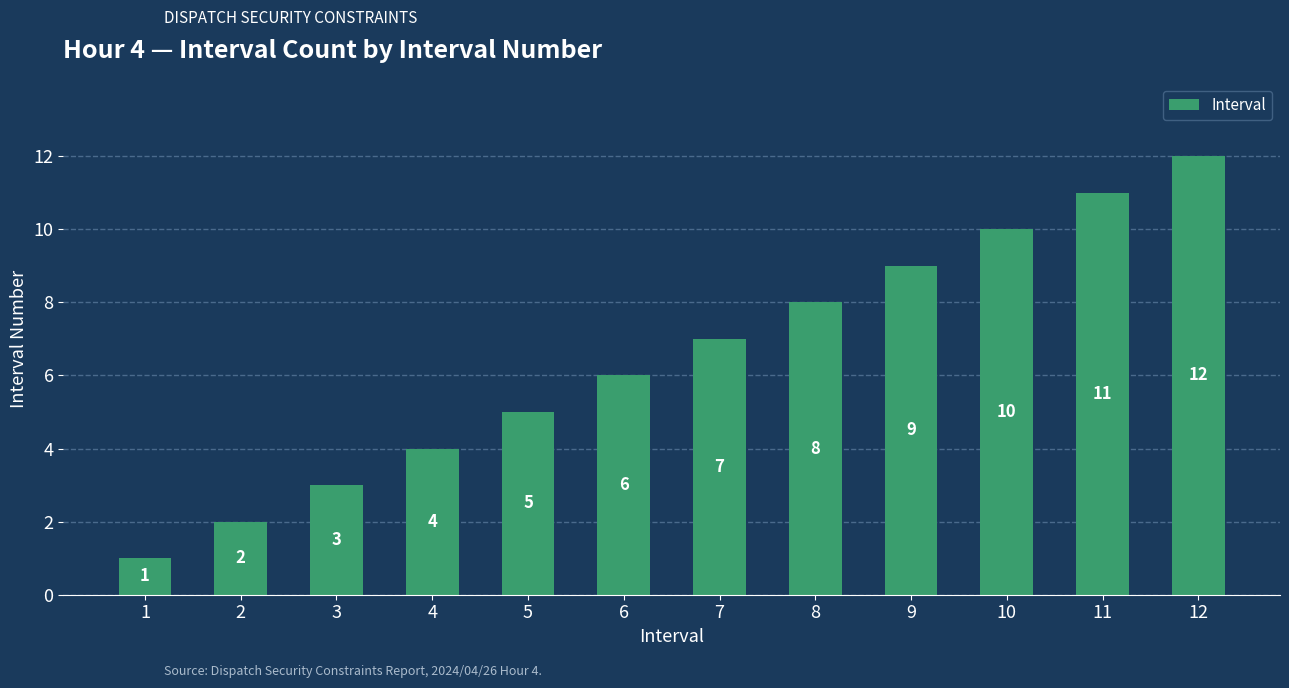

Are the bars grouped side by side (vs. stacked)?

No